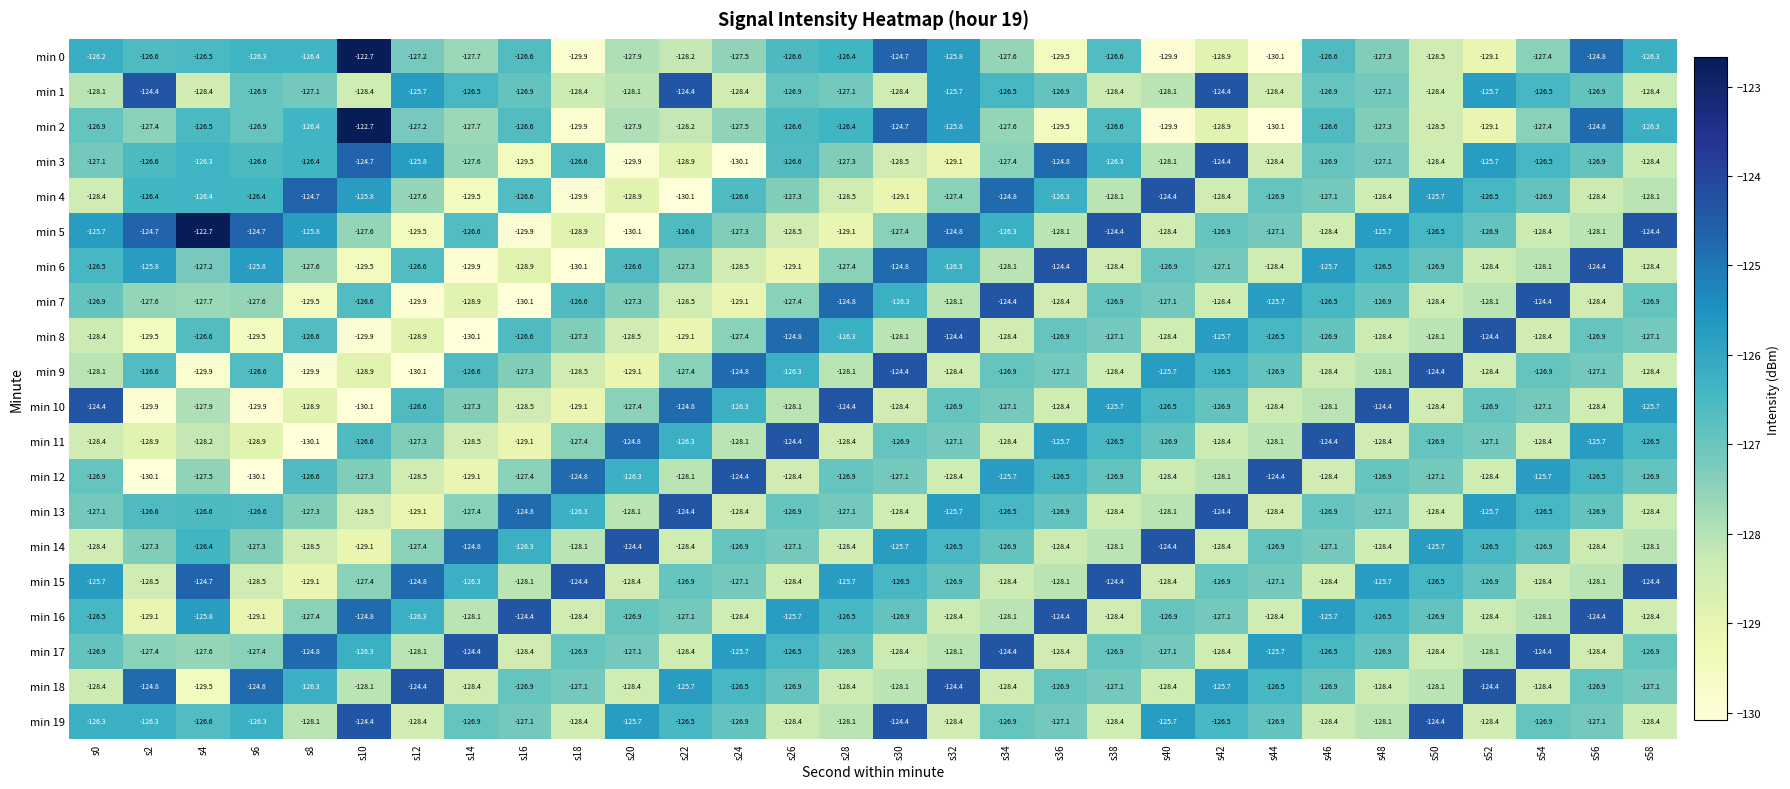

Is the value of min 14 at s44 greater than the value of min 17 at s40?

Yes